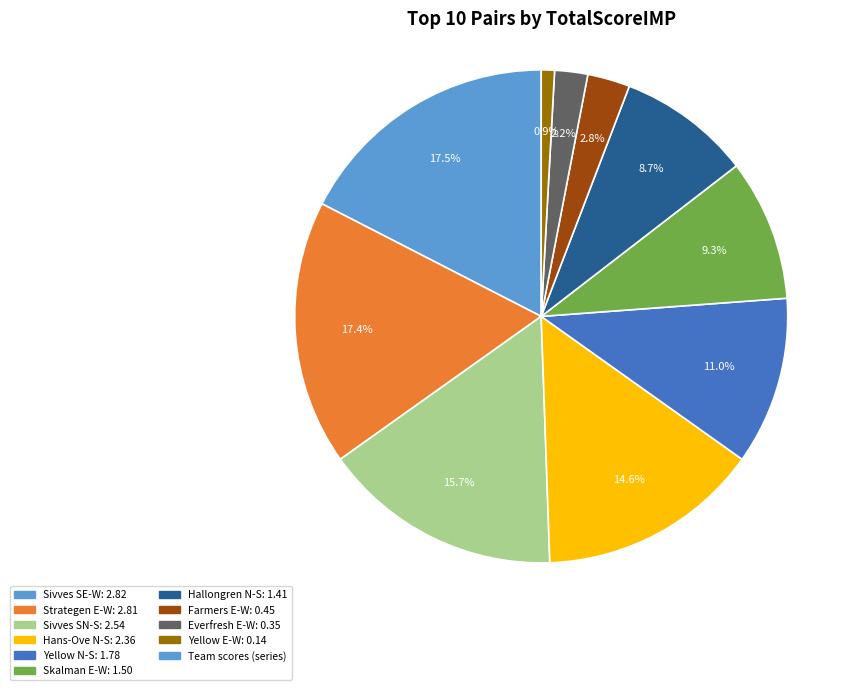

Is there any slice that represents more than half of the pie?

No